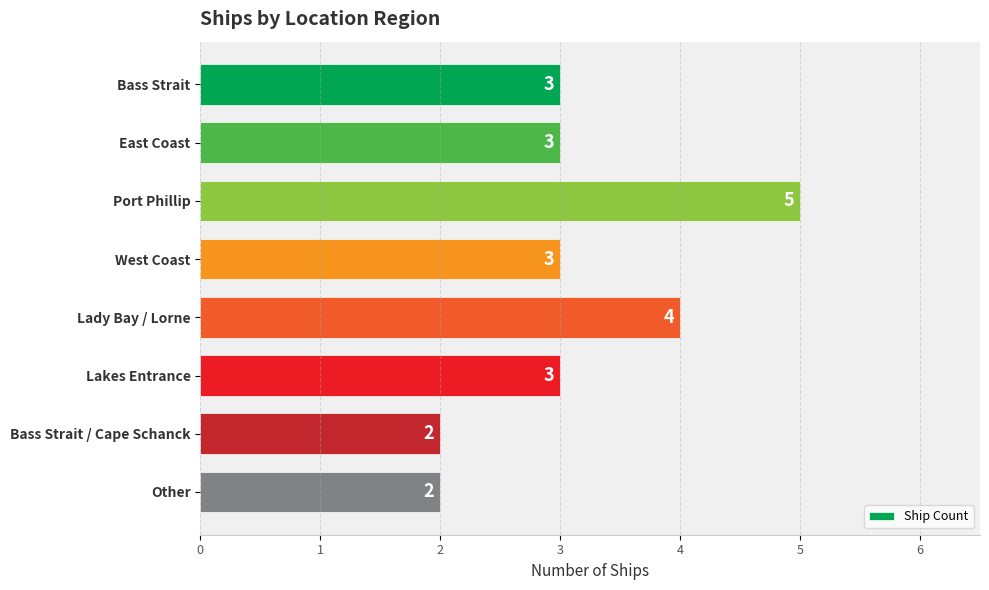

The chart shows a value of 1 at Other. True or false?

False